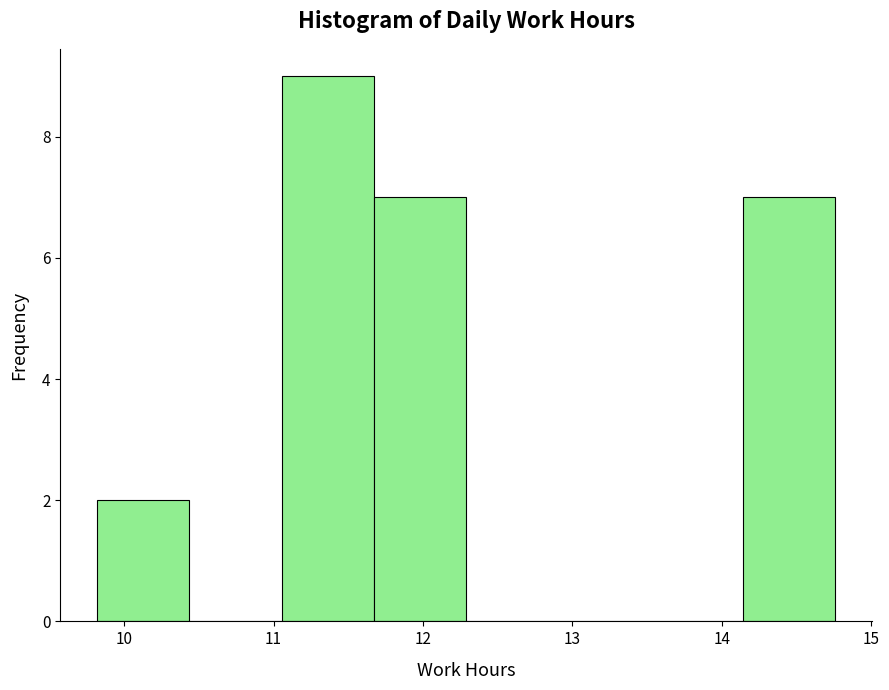

Reading left to right, transcribe this chart: for each bar, give the range it covers on the x-axis and its height. Neither the bar edges nor the heights are printed on the chart, so give them approximately, as read against the axes.

9.8 to 10.4: 2
10.4 to 11.1: 0
11.1 to 11.7: 9
11.7 to 12.3: 7
12.3 to 12.9: 0
12.9 to 13.5: 0
13.5 to 14.1: 0
14.1 to 14.8: 7